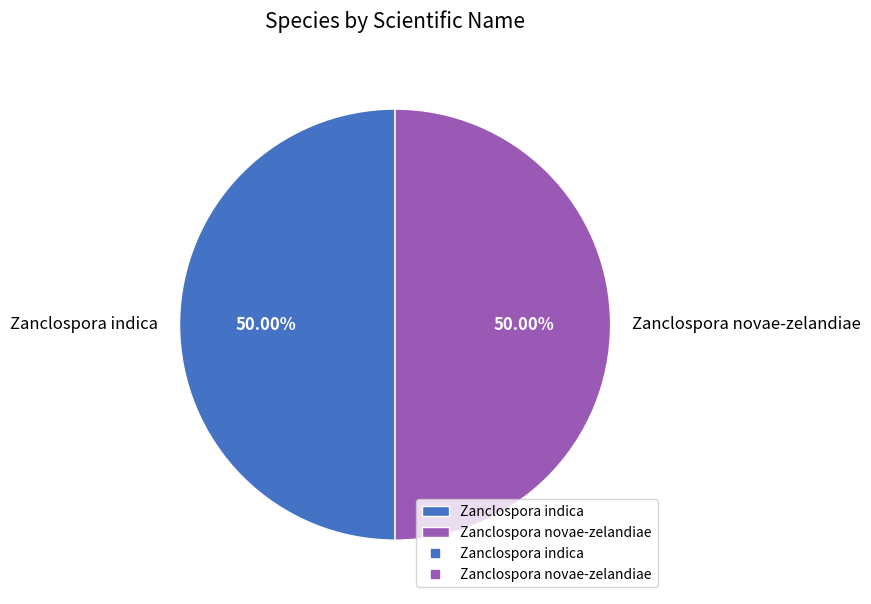

True or false: Zanclospora novae-zelandiae accounts for 50% of the total.

True